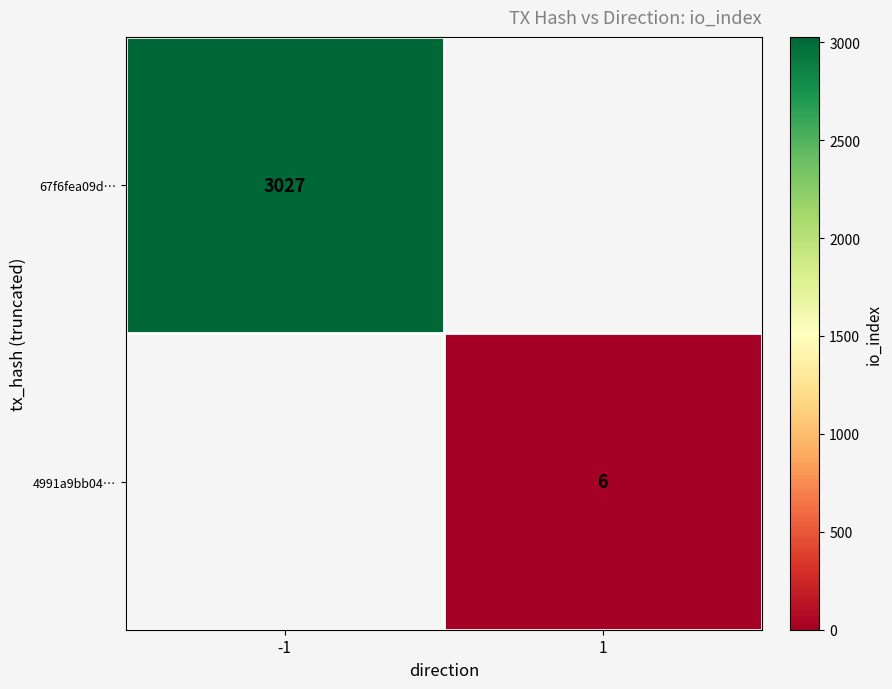

Is it true that 67f6fea09d… equals 3027 at -1?

True